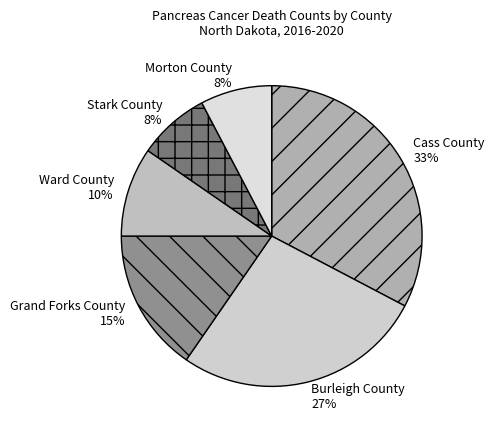

Is it true that Morton County is 8% of the pie?

True